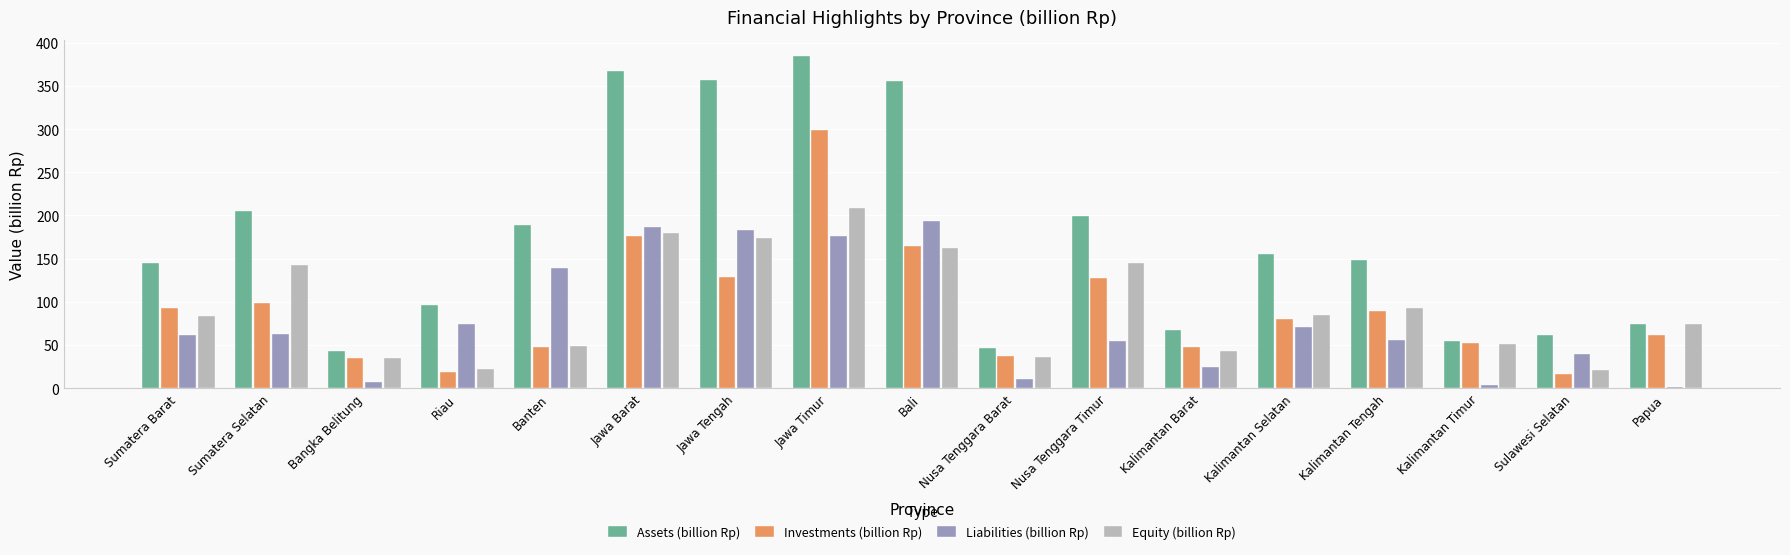

Which category has the highest value in the Equity (billion Rp) series?

Jawa Timur